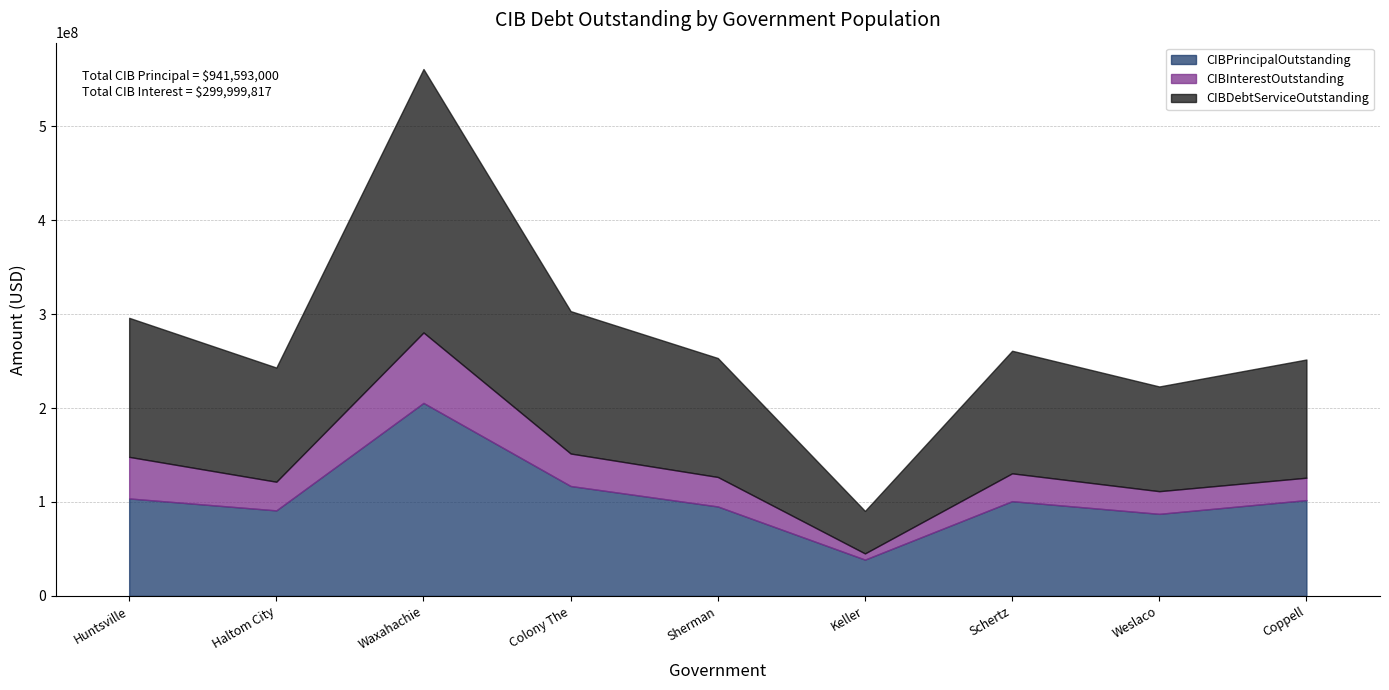

What is the sum of all CIBInterestOutstanding values?

299999816.7